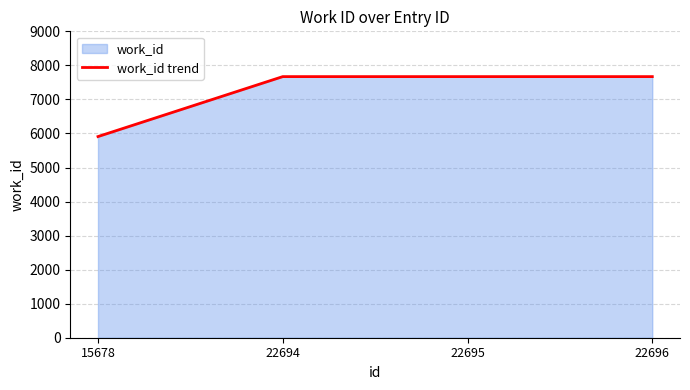

How many lines are shown in the chart?

1